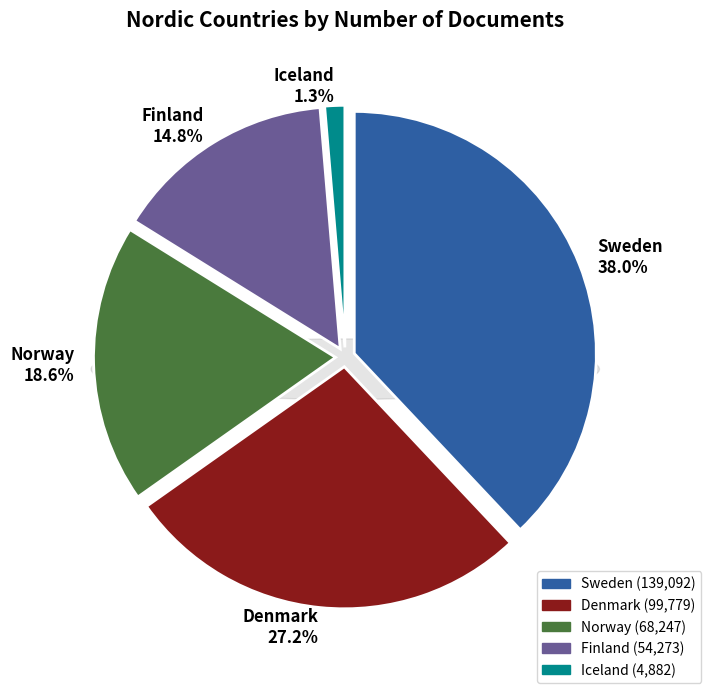

How many slices are in this pie chart?

5